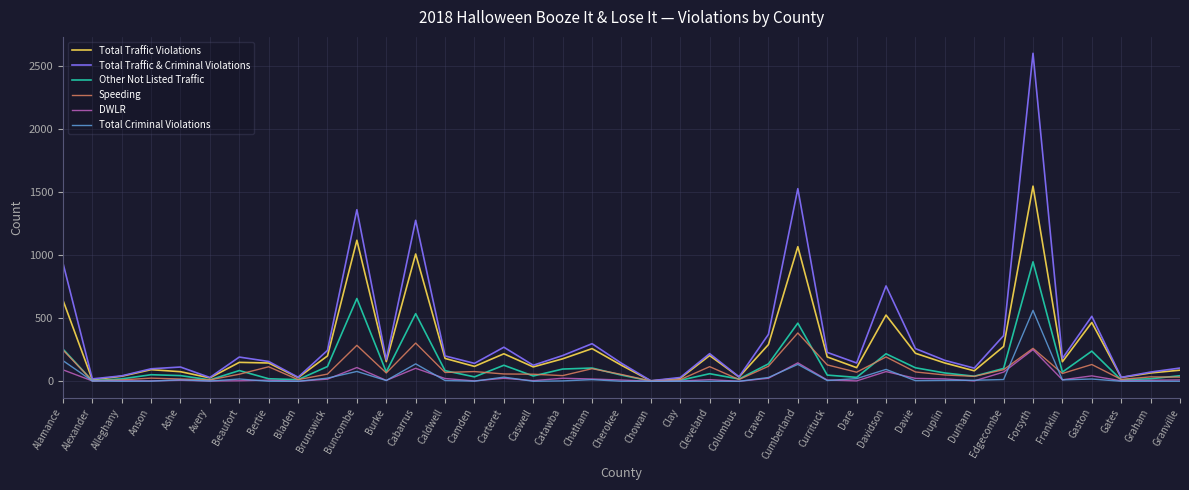

True or false: Total Traffic & Criminal Violations has a value of 515 at Gaston.

True